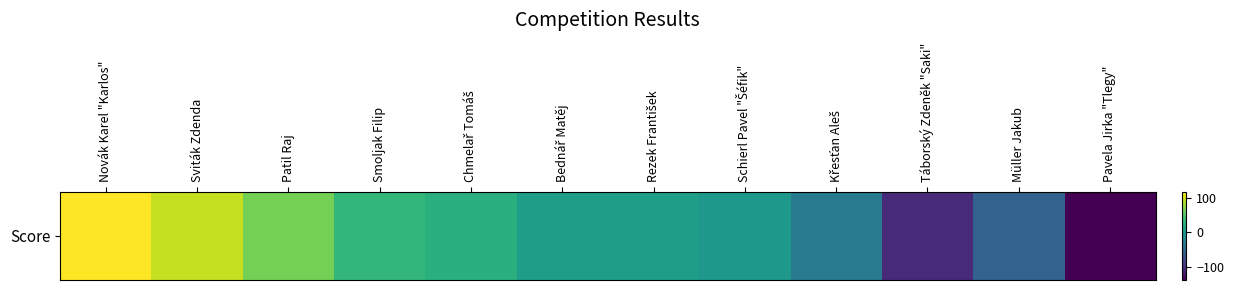

What is the difference between the maximum and minimum values?

257